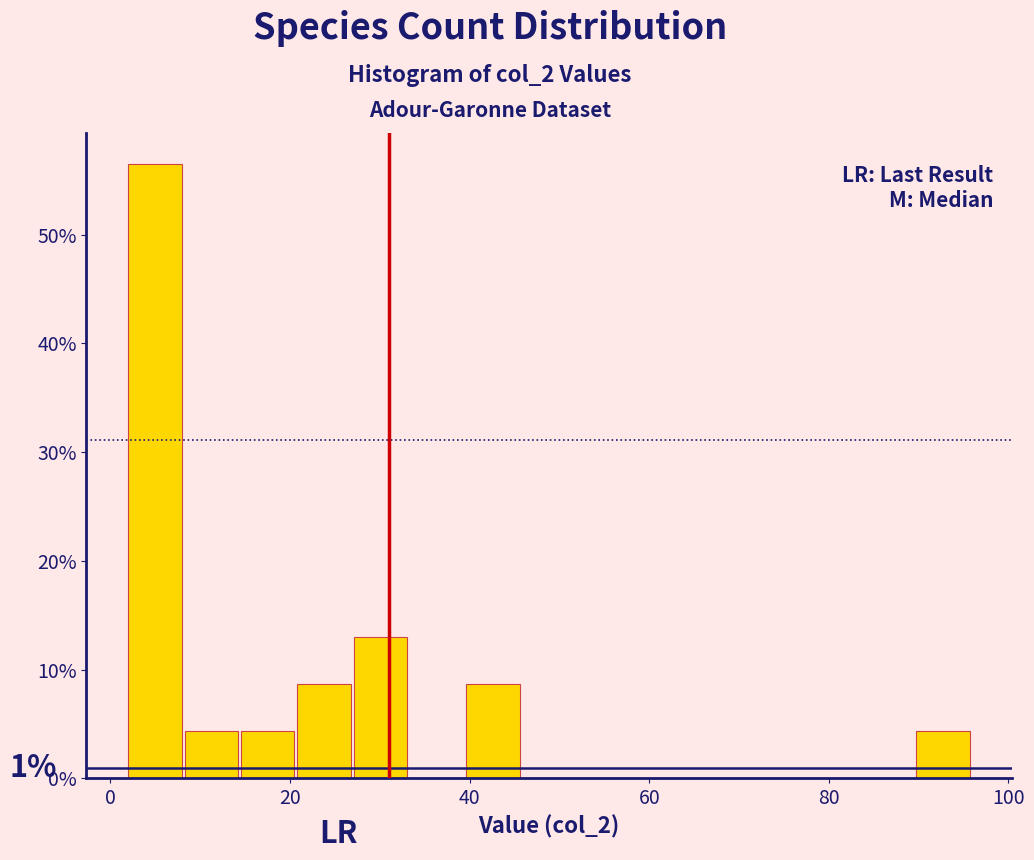

Around what value on the x-axis is the tallest bar? Give the approximate position of its centre, as read against the axis.

4